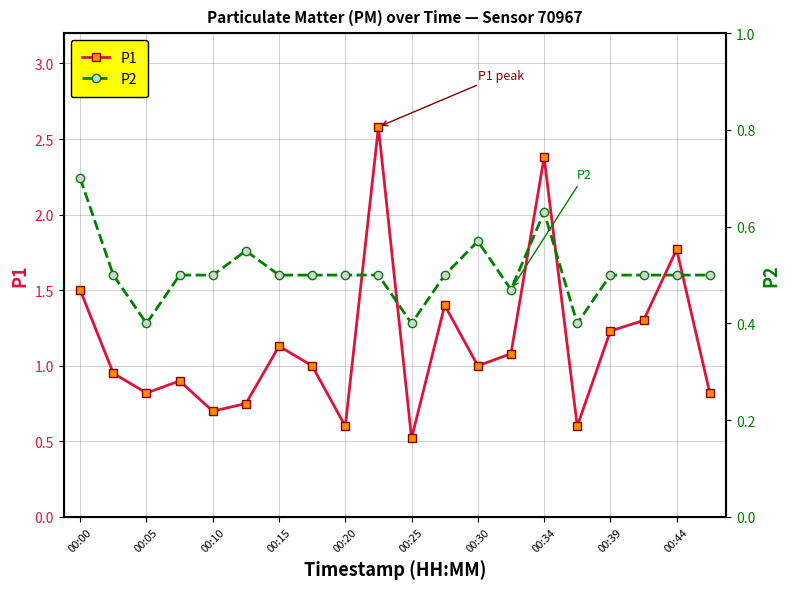

True or false: P1 has a value of 0.8 at 00:39.

False